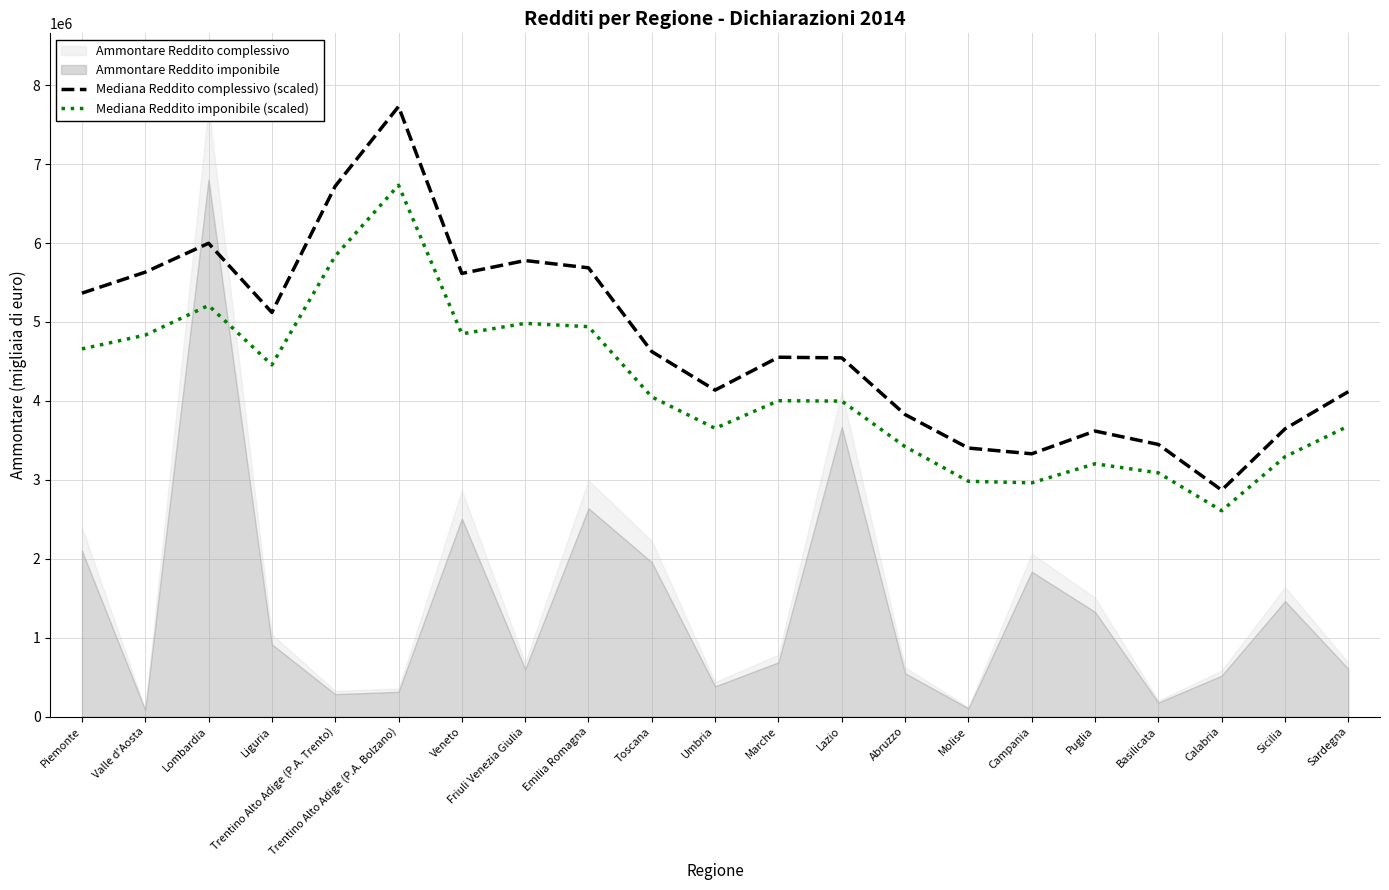

Is it true that Mediana Reddito imponibile (scaled) equals 8507610.5 at Valle d'Aosta?

False